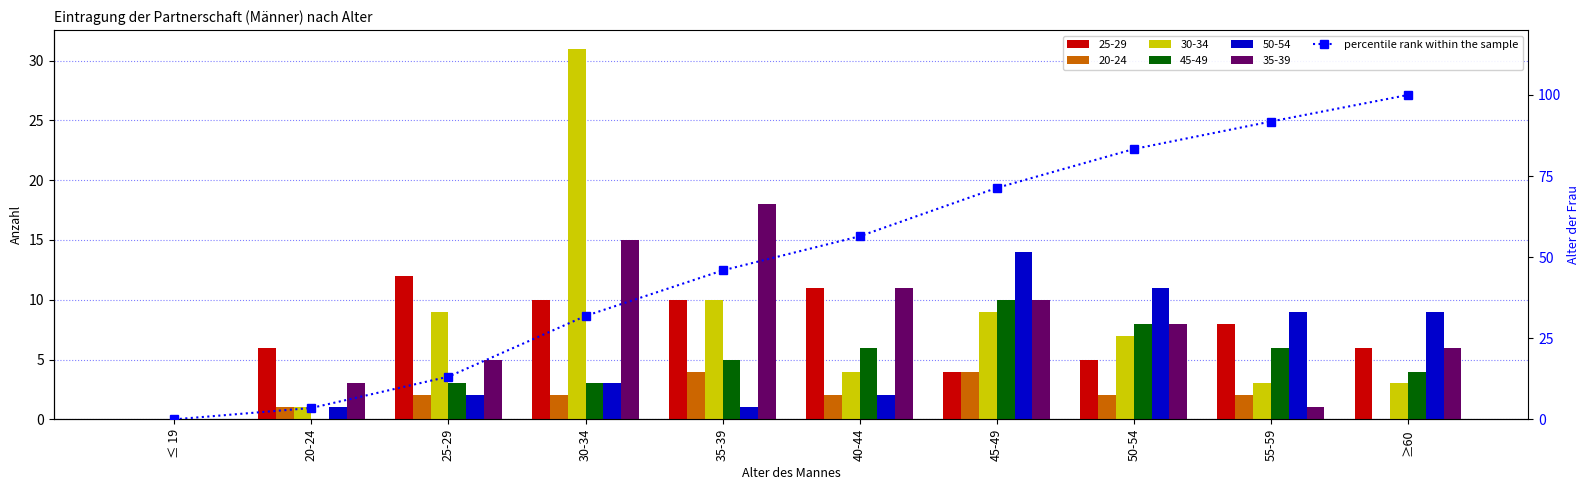

How many data points are less than 56?

5